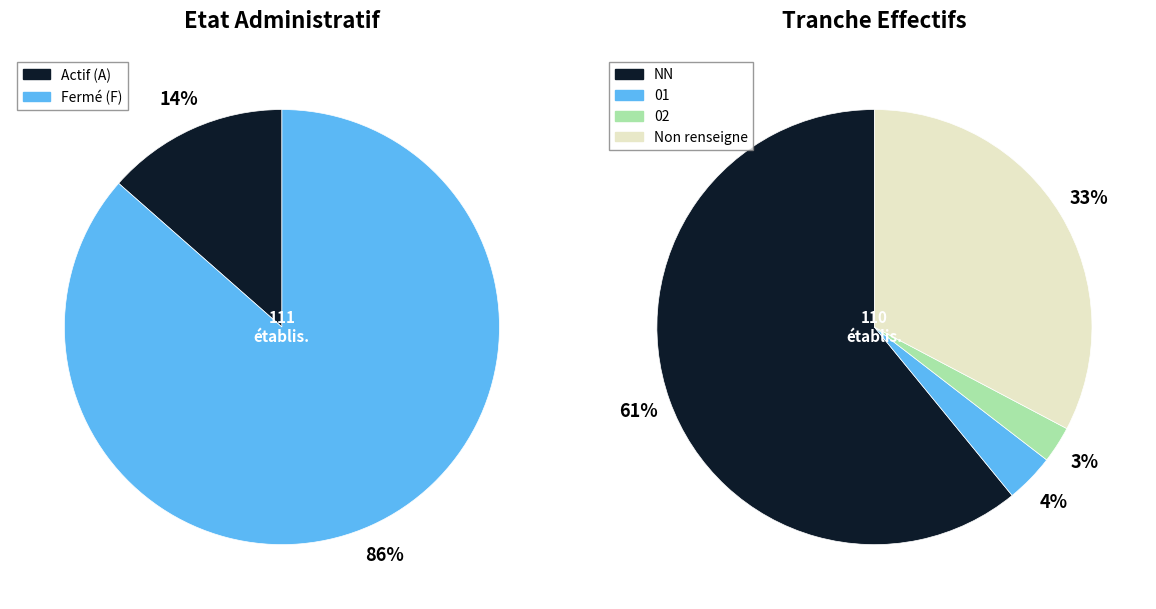

Which slice is the largest?

NN